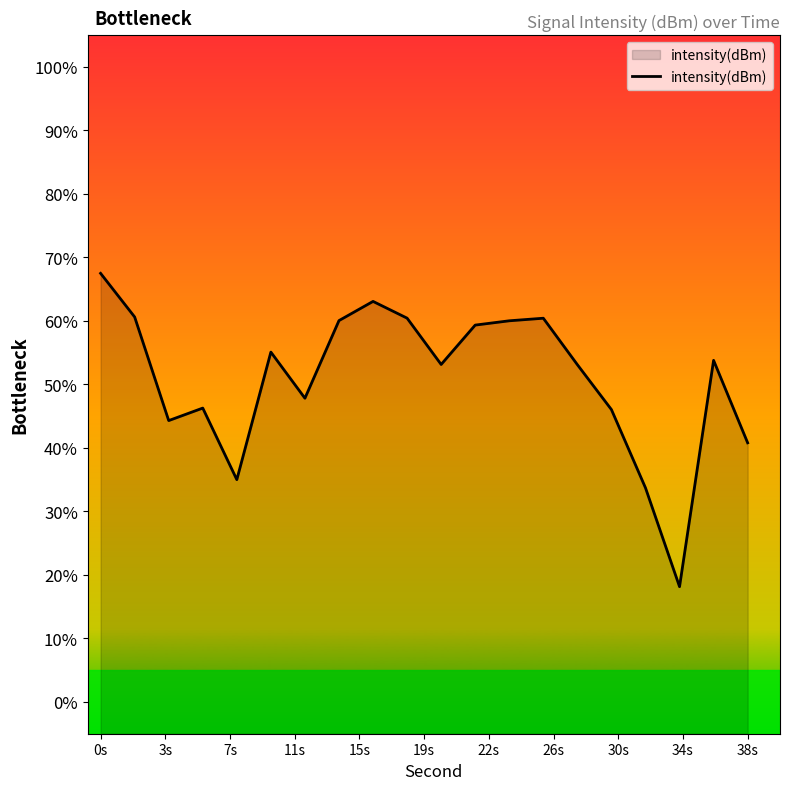

Which category has the highest value across all series?

0s